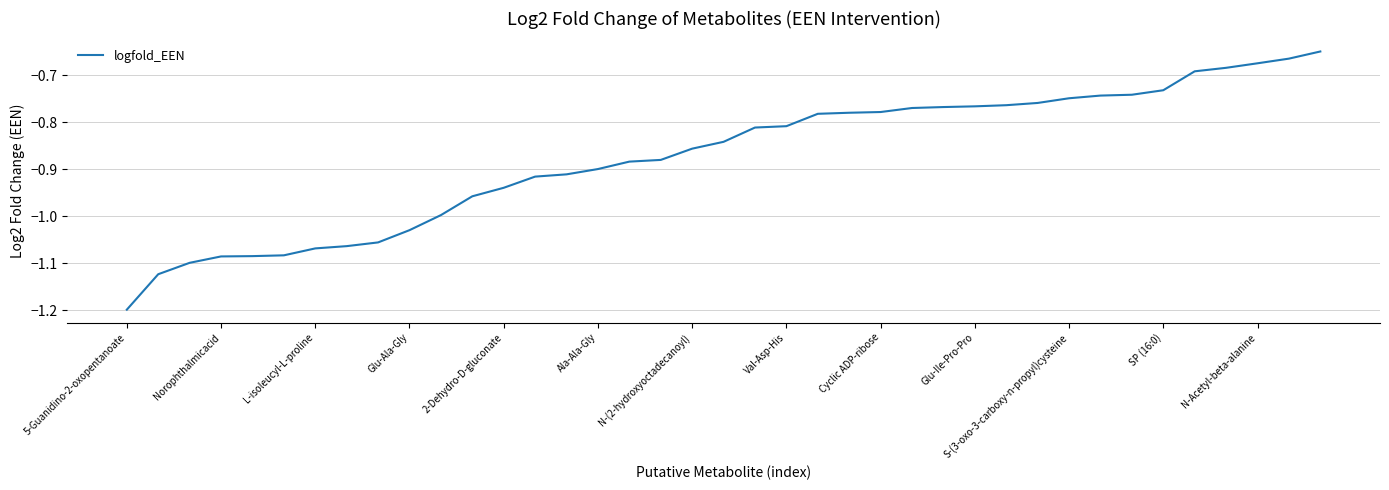

What is the difference between the maximum and minimum values?

0.5